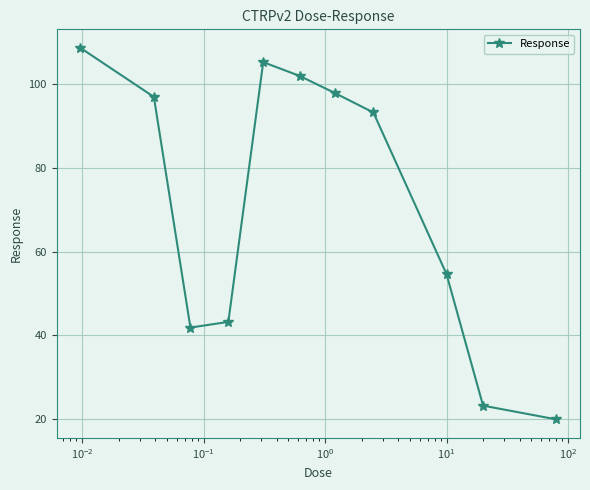

What is the average value?

71.5